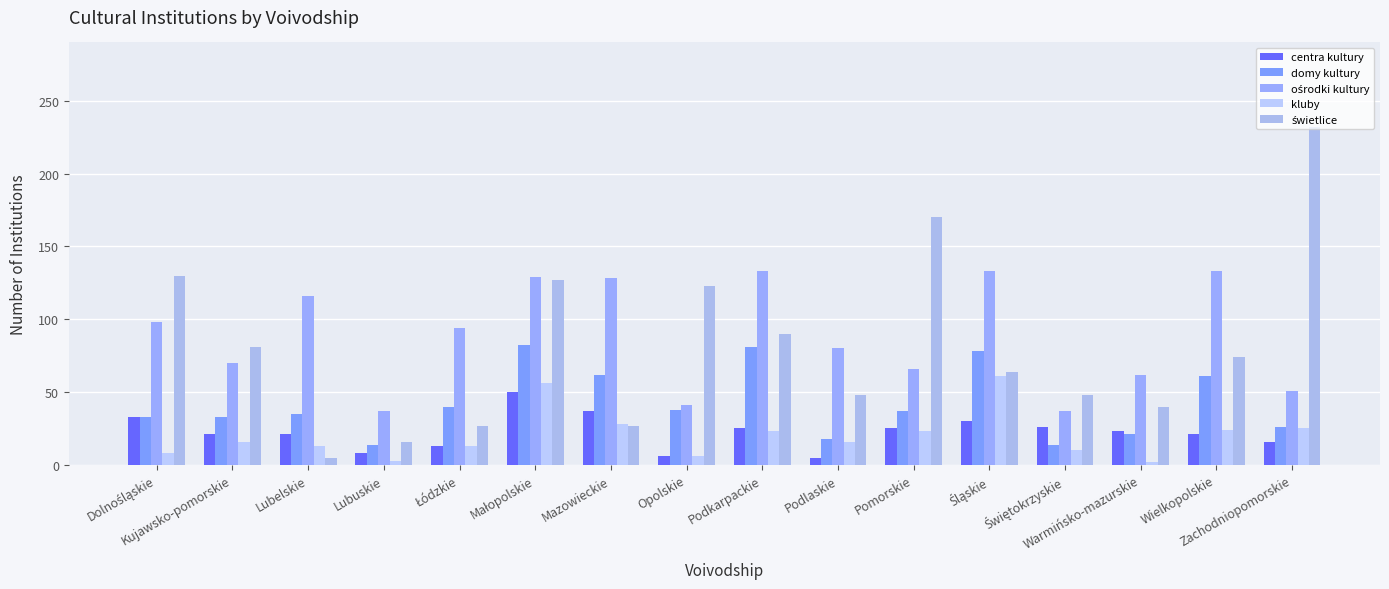

Which series has the widest spread of values?

świetlice